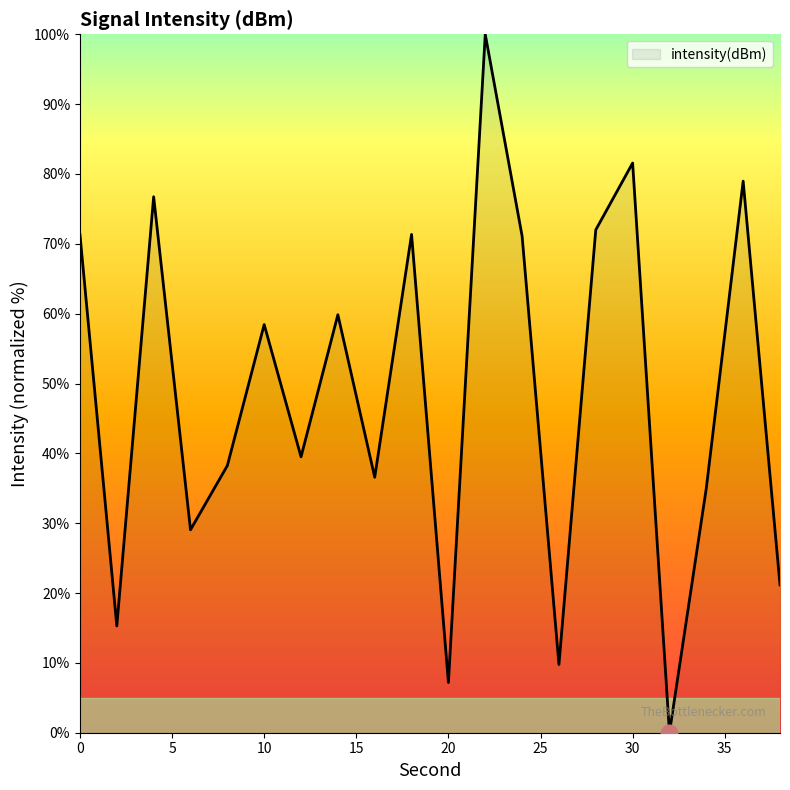

What is the maximum value shown in the chart?

100.0